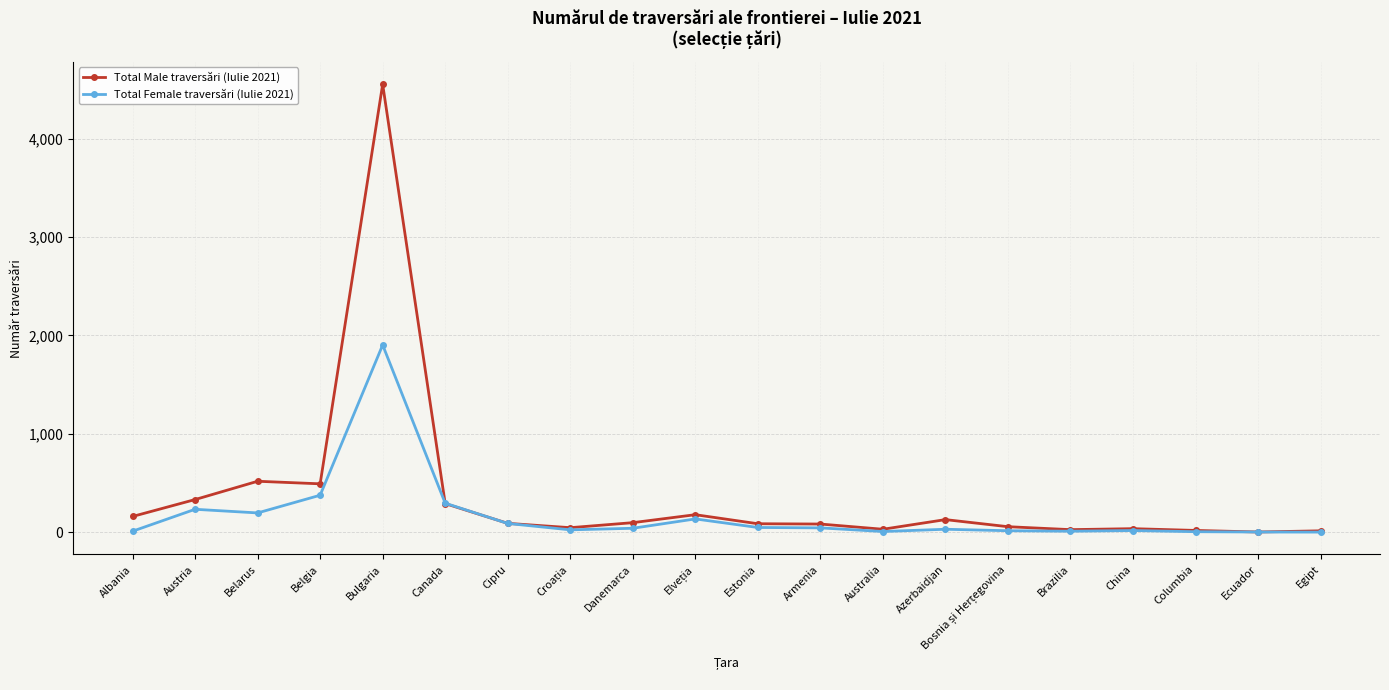

True or false: Total Female traversări (Iulie 2021) has more than 2 interior local peaks.

True